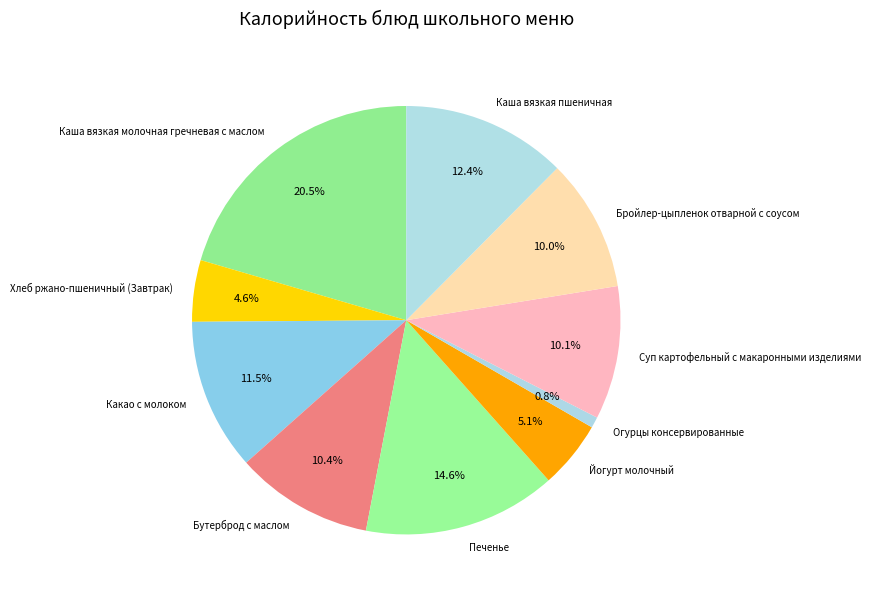

Which has a higher value, Каша вязкая пшеничная or Печенье?

Печенье